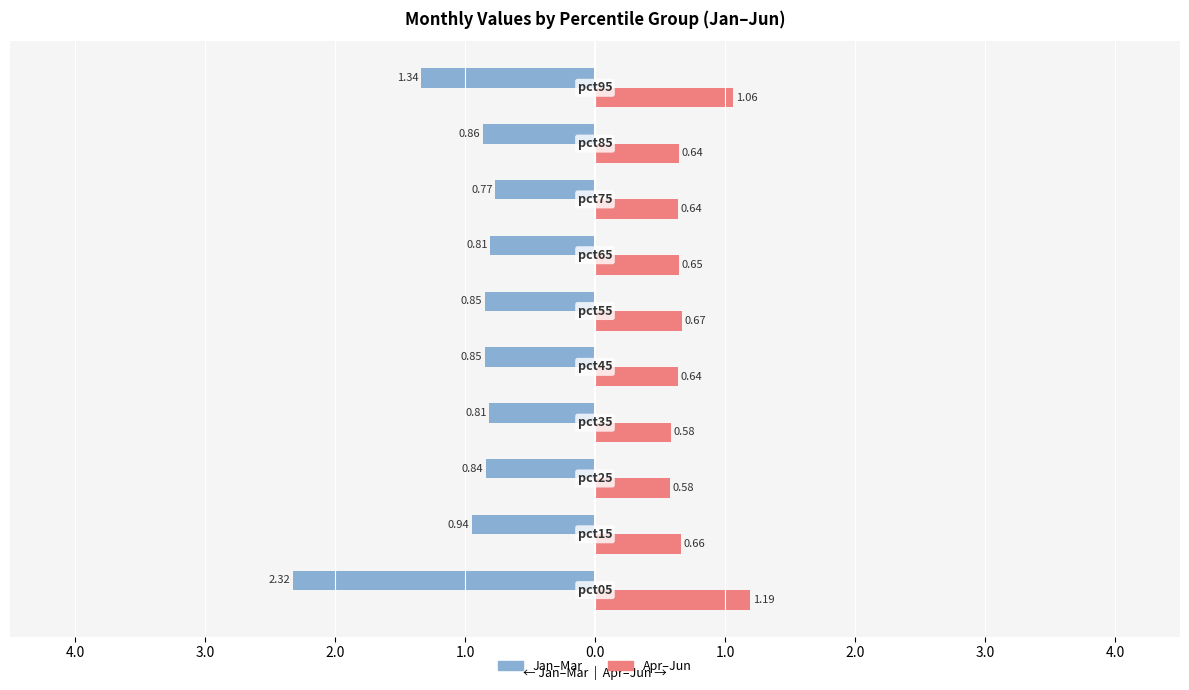

What are all the series names shown in the legend?

Jan–Mar, Apr–Jun